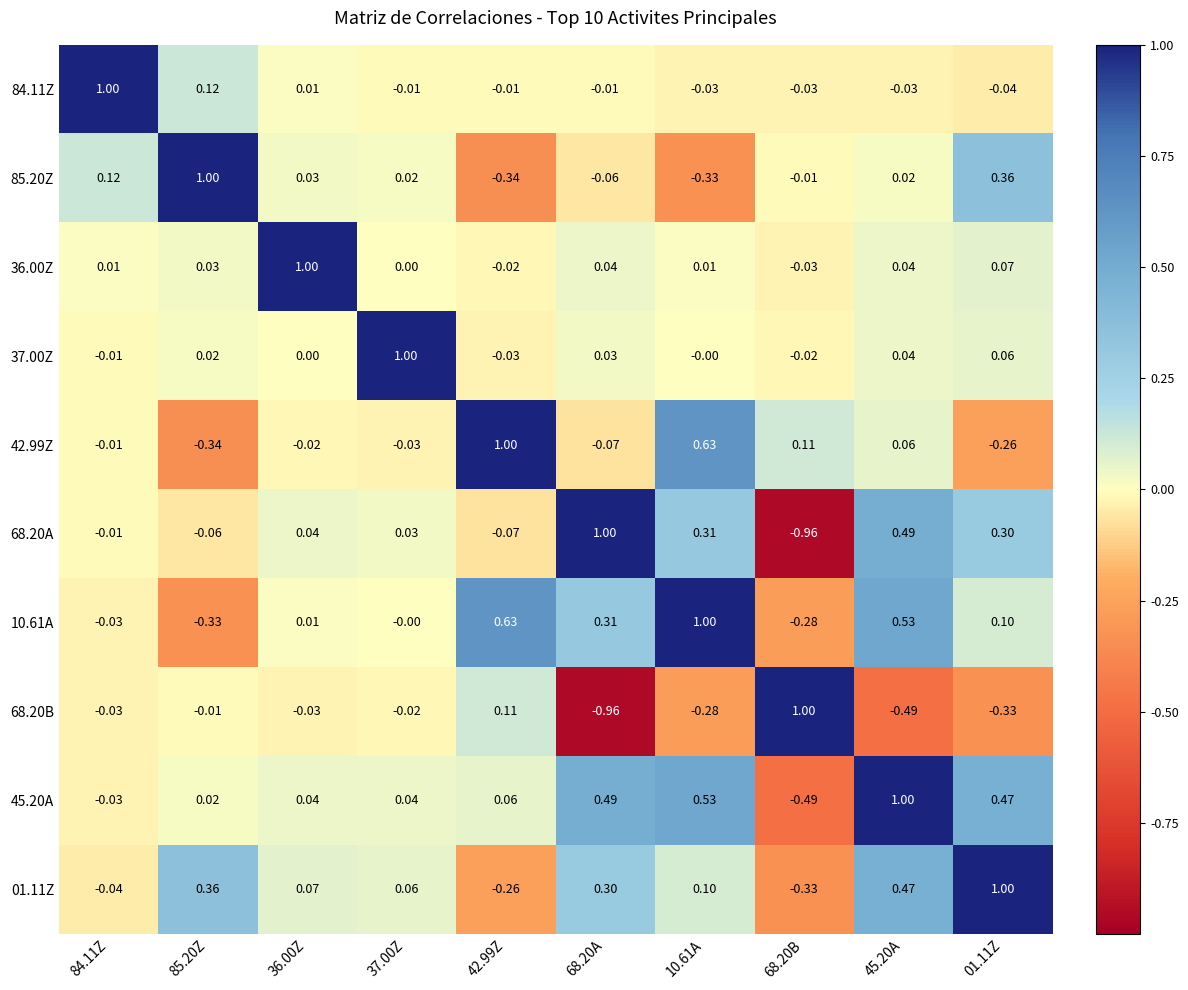

How many values in the 85.20Z series are below 0?

4